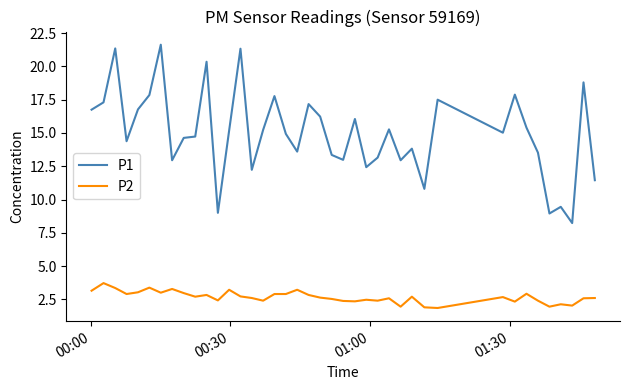

Which series has the largest total across all categories?

P1